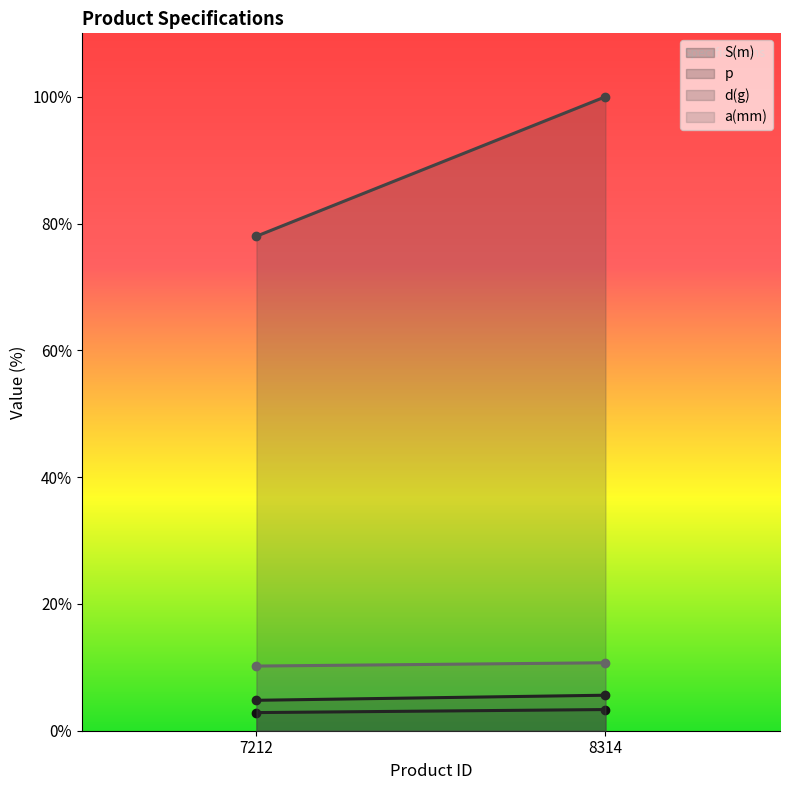

Is the value of d(g) (line) at 8314 greater than the value of S(m) (line) at 8314?

Yes